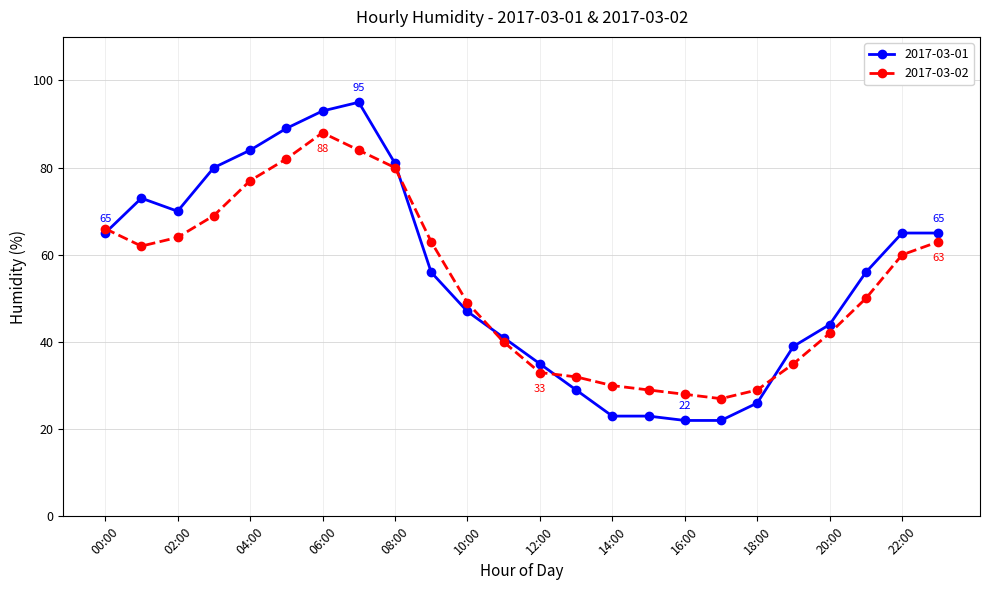

What is the value of the 2017-03-02 point at the 3rd from the left?

64